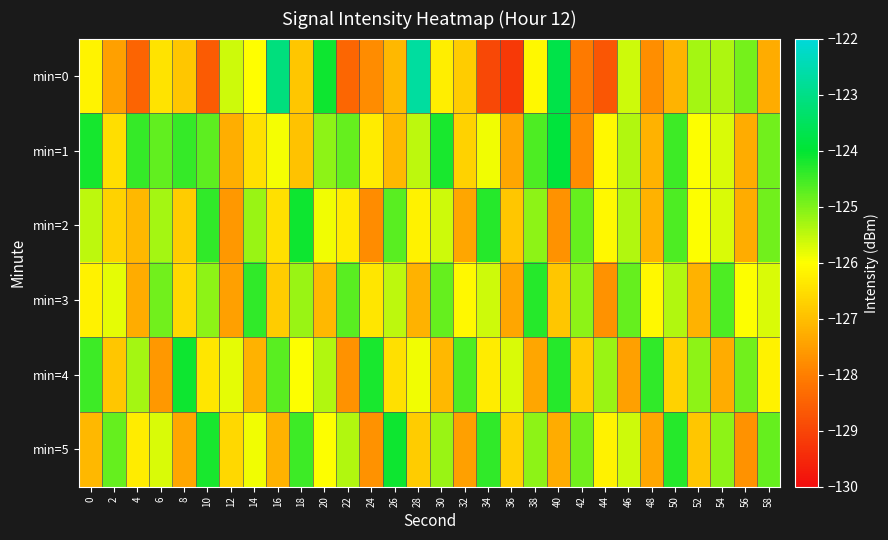

List the series in order of their peak value, highest first.

min=0, min=1, min=2, min=4, min=5, min=3